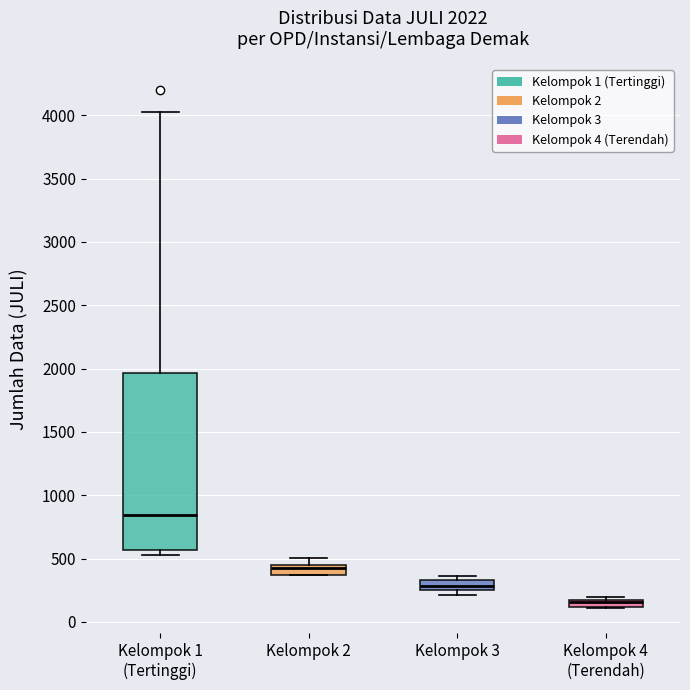

Which box's median line is the highest?

Kelompok 1 (Tertinggi)